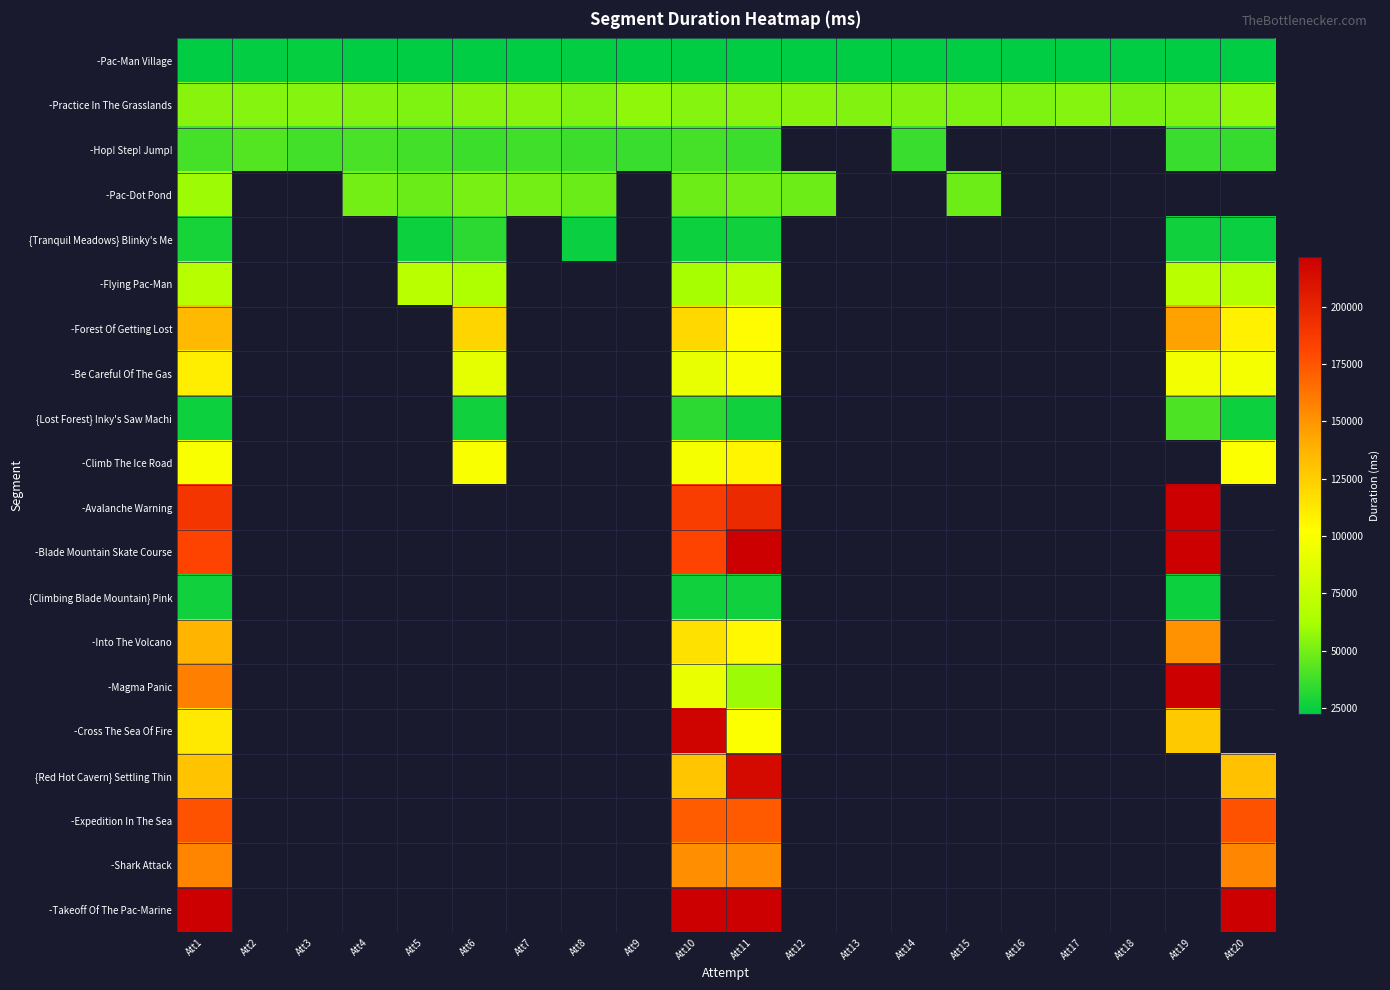

What is the smallest value displayed?

22001.0